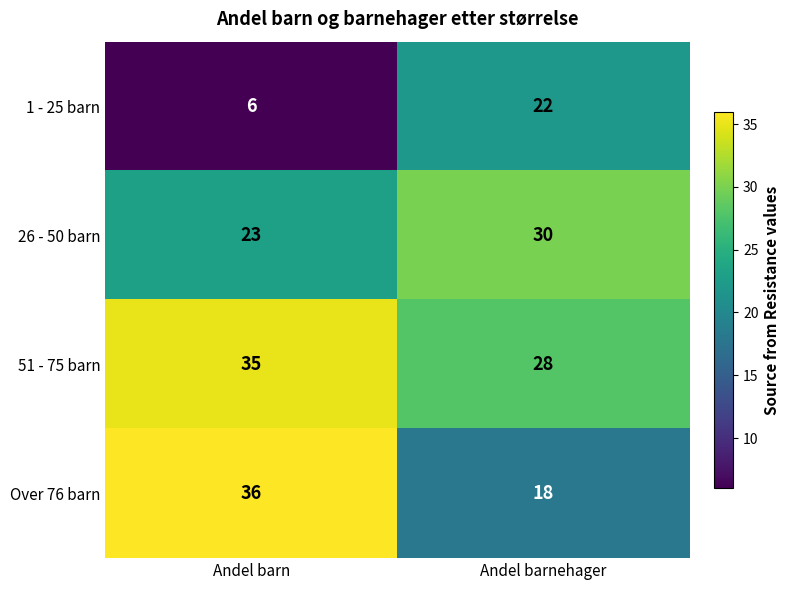

Rank the series at Andel barnehager from highest to lowest value.

26 - 50 barn, 51 - 75 barn, 1 - 25 barn, Over 76 barn